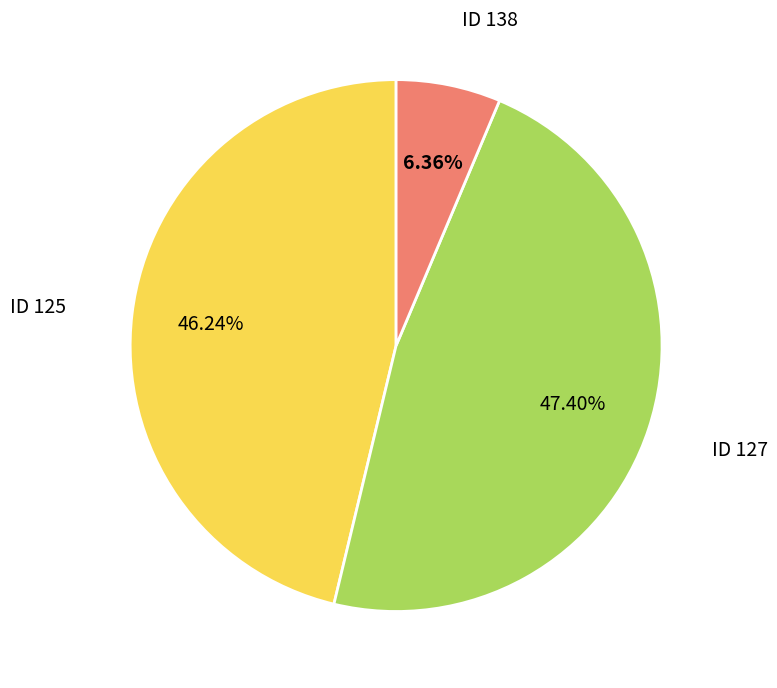

Does any single category account for the majority?

No